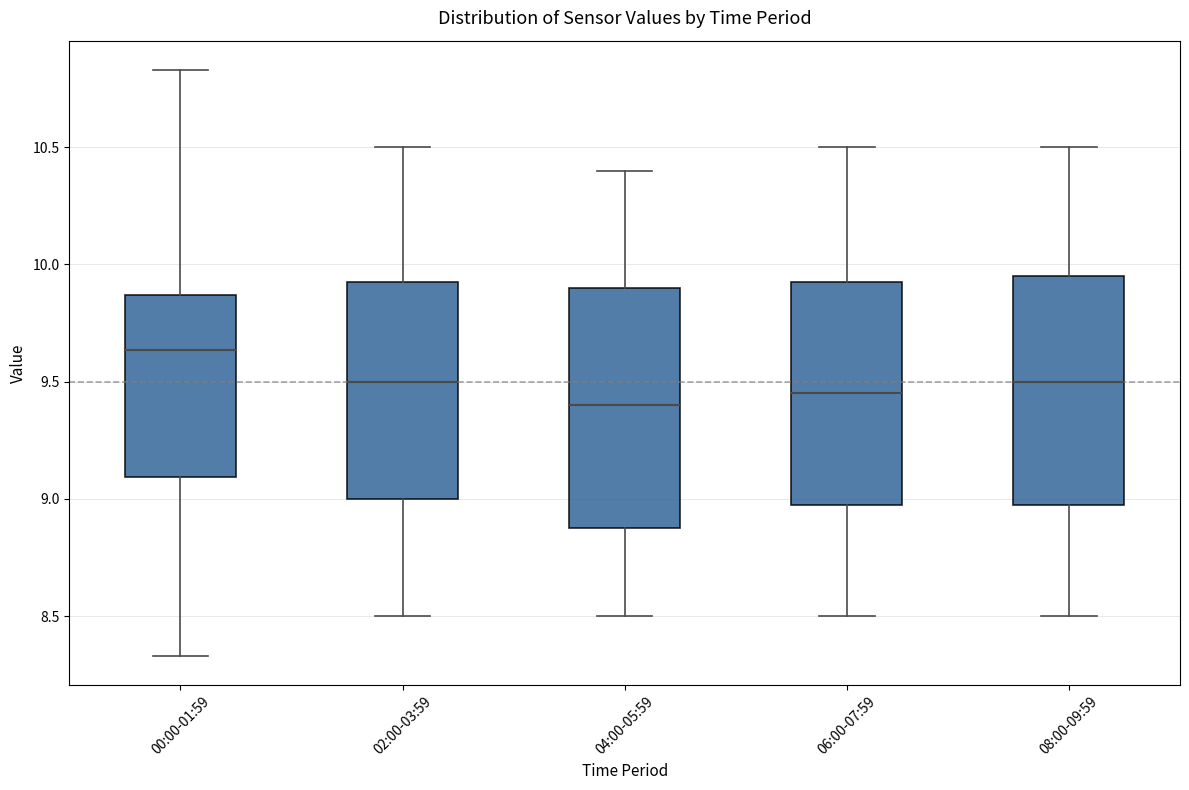

Which box is the tallest, from its lower edge to its upper edge?

04:00-05:59